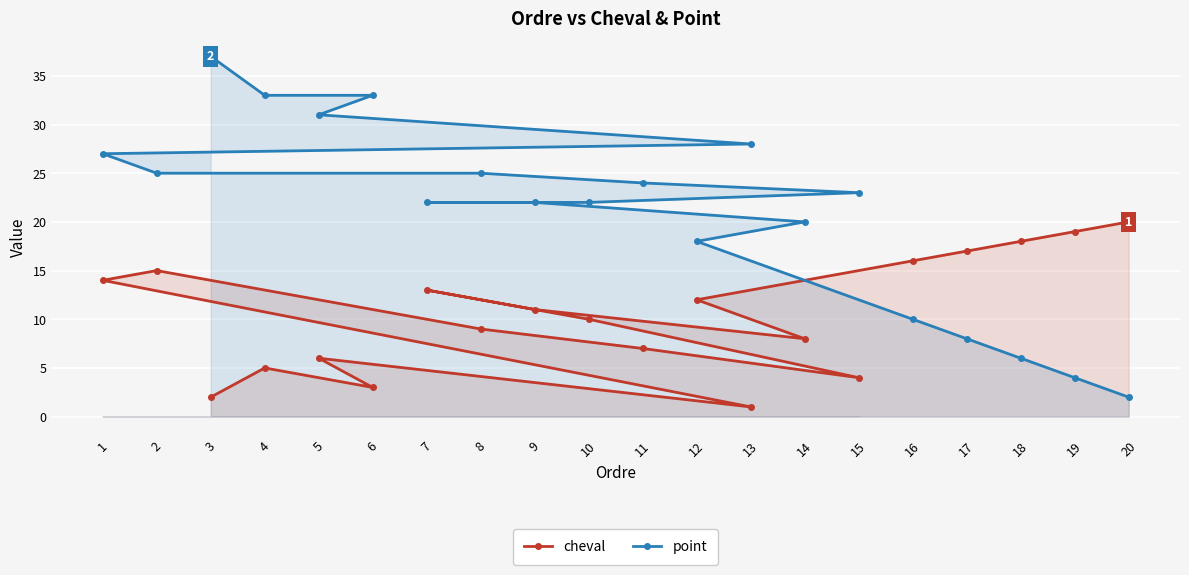

At which category does cheval reach its first local valley?

6